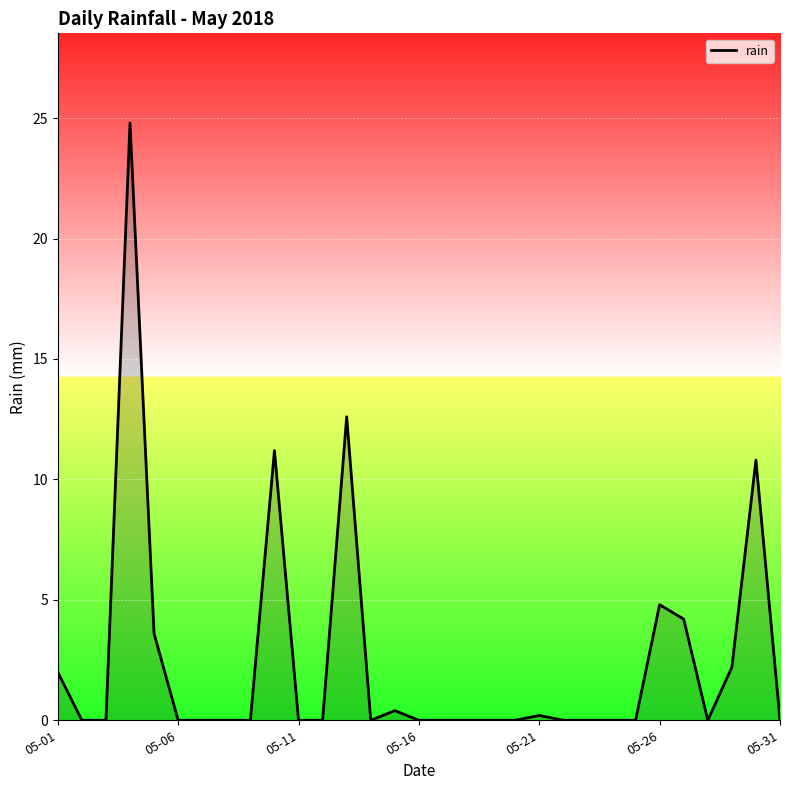

What is the difference between the maximum and minimum values?

24.8